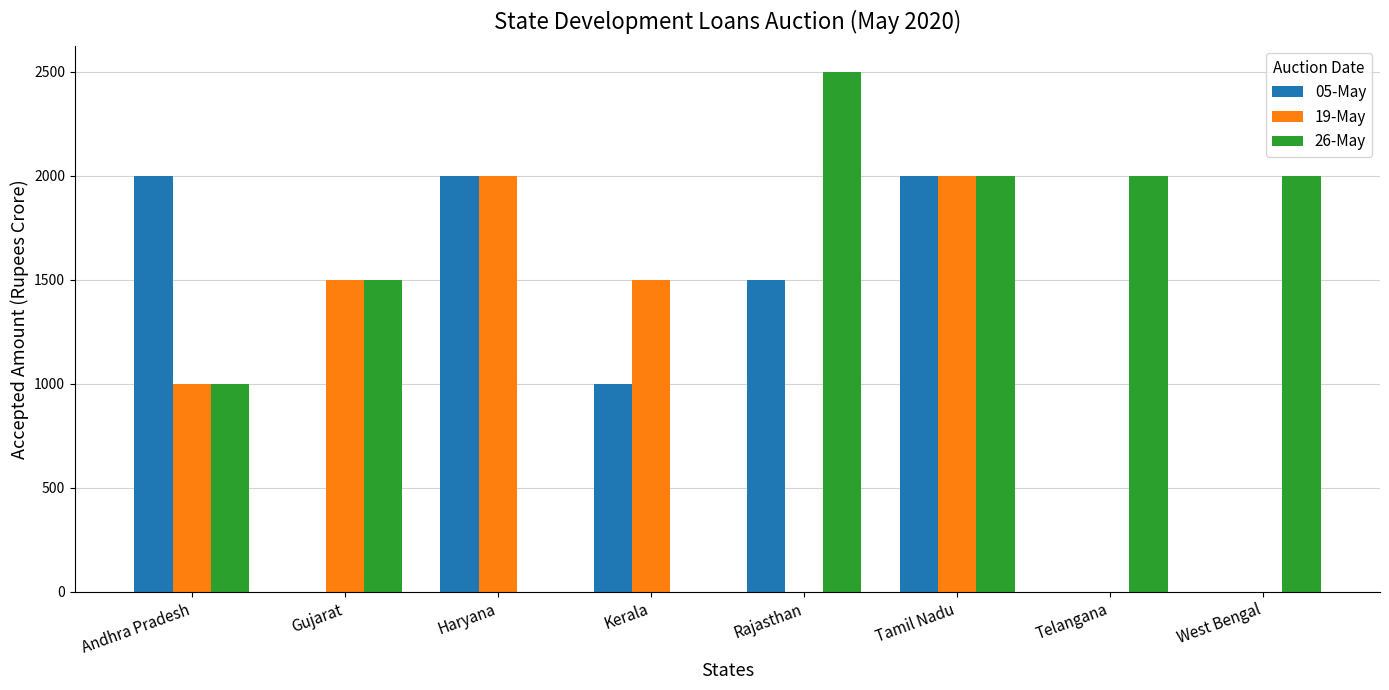

At which category is the sum across all series the highest?

Tamil Nadu